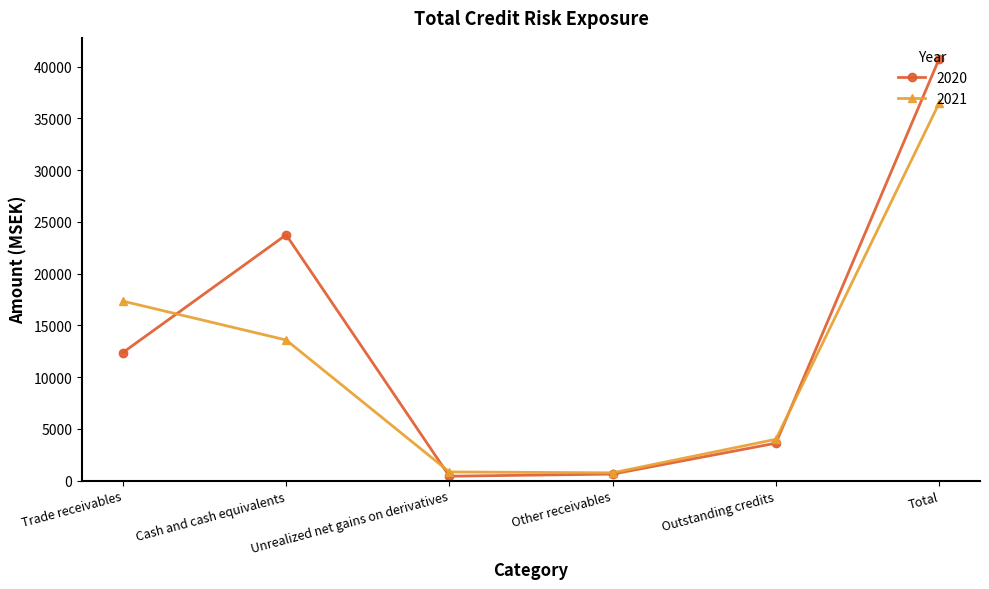

At which category does 2020 reach its first local peak?

Cash and cash equivalents